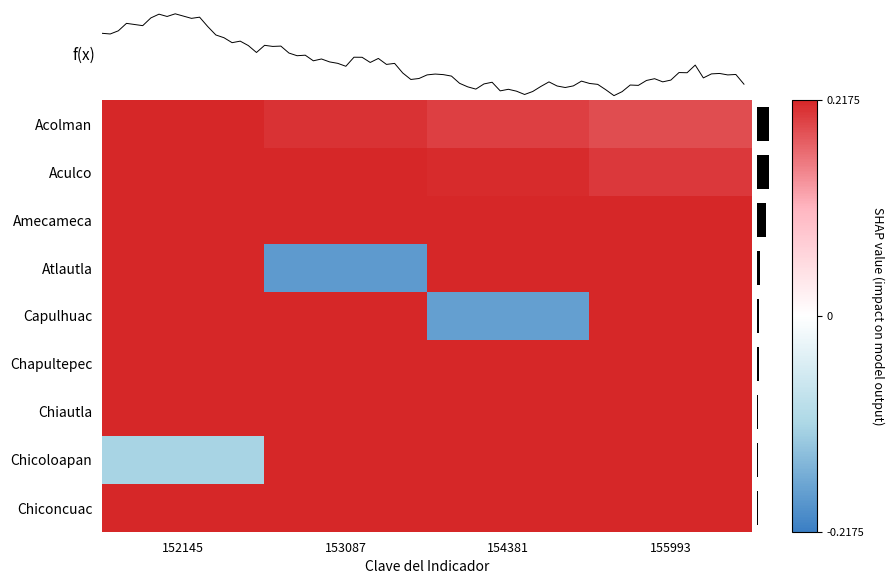

Which label corresponds to the largest value in the chart?

152145